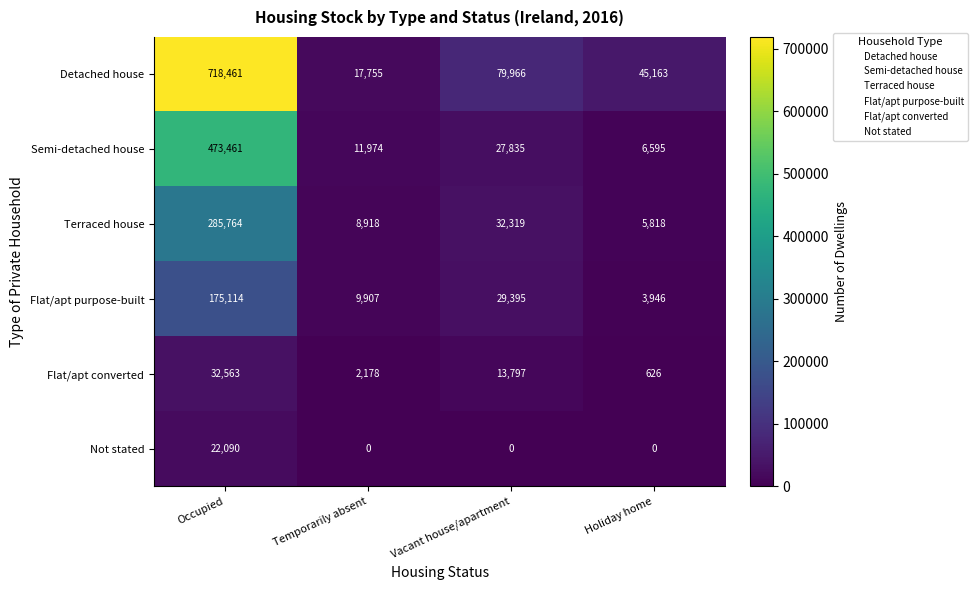

The Flat/apt purpose-built series shows 3946 at Holiday home. True or false?

True